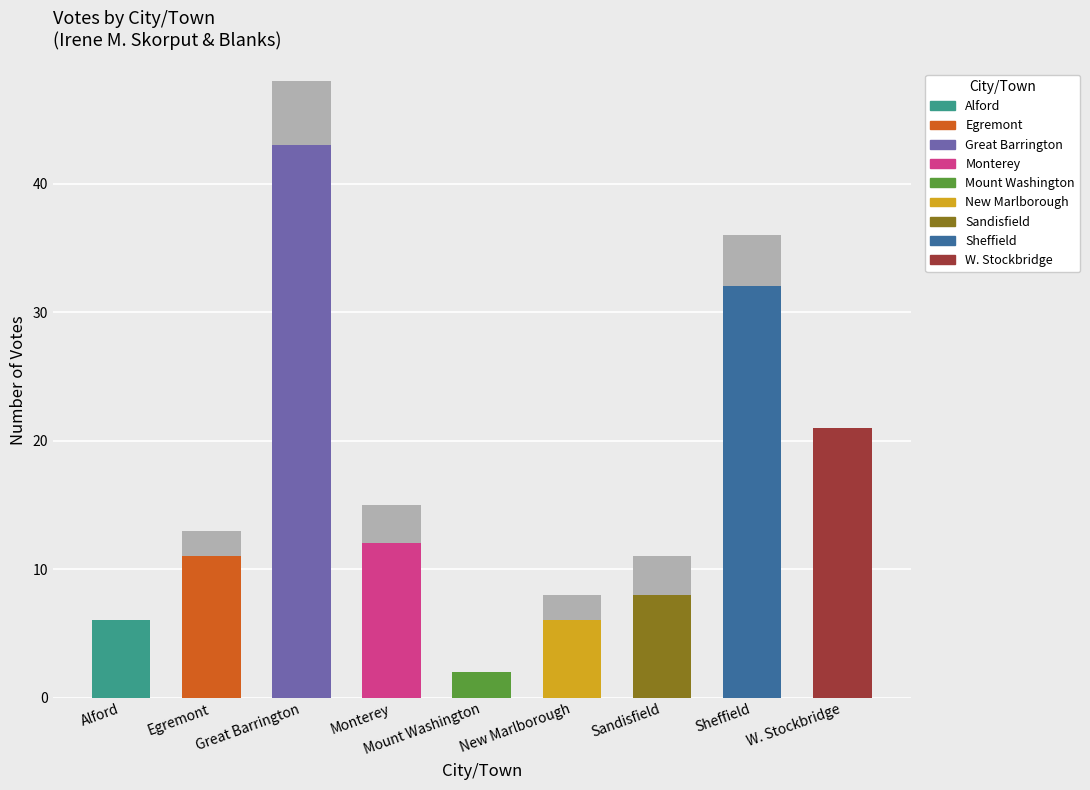

What is the total value across all series at Egremont?

13